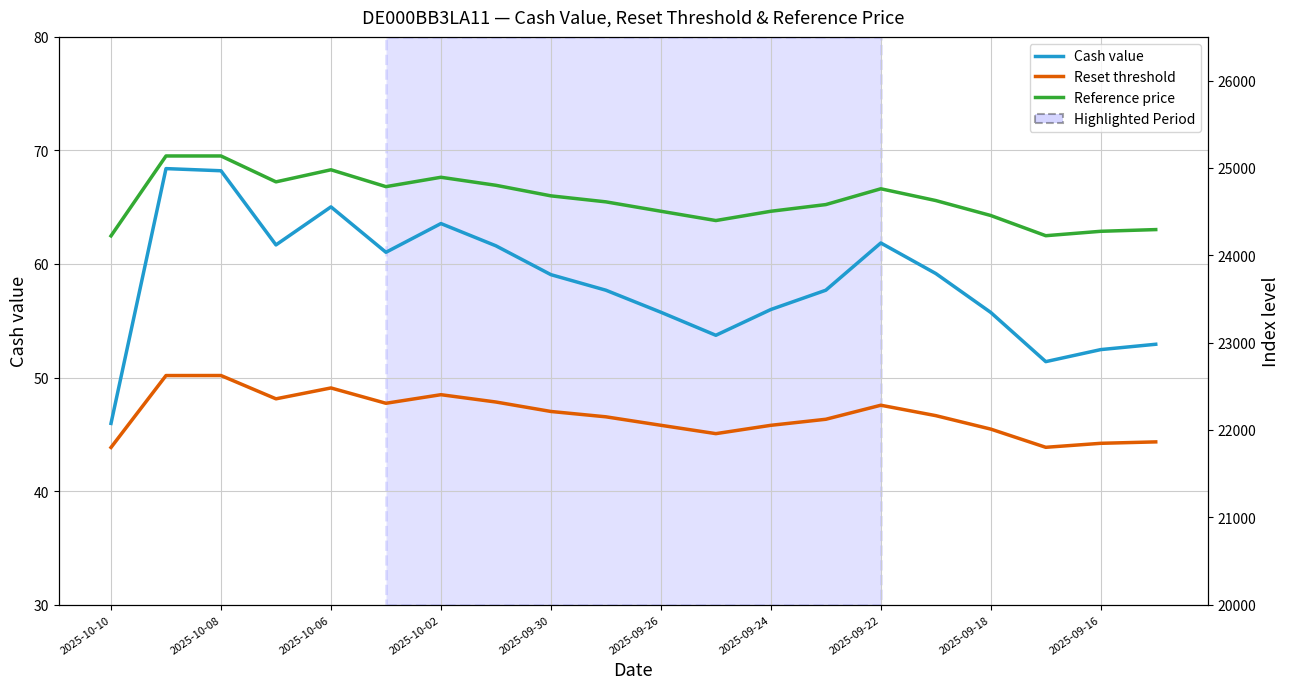

What are all the series names shown in the legend?

Cash value, Reset threshold, Reference price